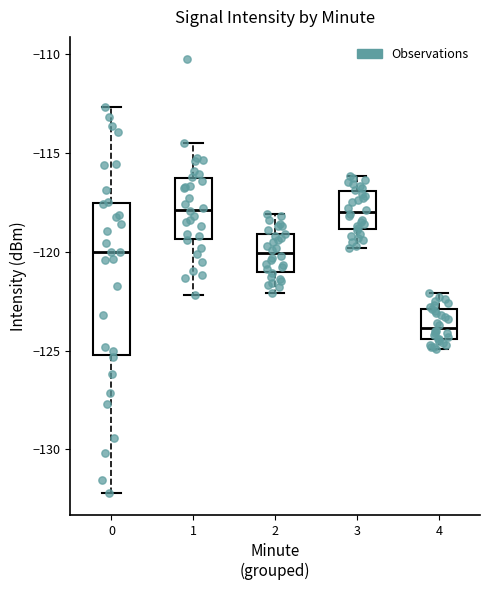

Reading left to right, read every box against the y-axis: the position of its median line, the range the box covers, and the ends of its whiskers. The values are not printed on the chart, so give them approximately, as read against the axis.

0: median -120.0, box -125.0 to -117.5, whiskers -132.0 to -112.5
1: median -118.0, box -119.5 to -116.5, whiskers -122.0 to -114.5
2: median -120.0, box -121.0 to -119.0, whiskers -122.0 to -118.0
3: median -118.0, box -119.0 to -117.0, whiskers -120.0 to -116.0
4: median -124.0, box -124.5 to -123.0, whiskers -125.0 to -122.0